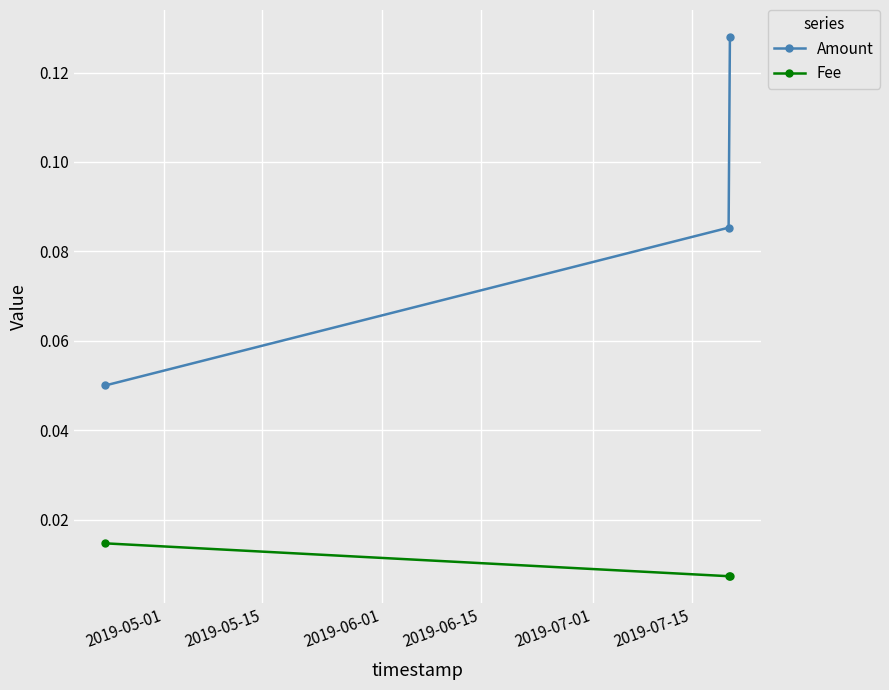

At how many categories does at least one series exceed 0?

3